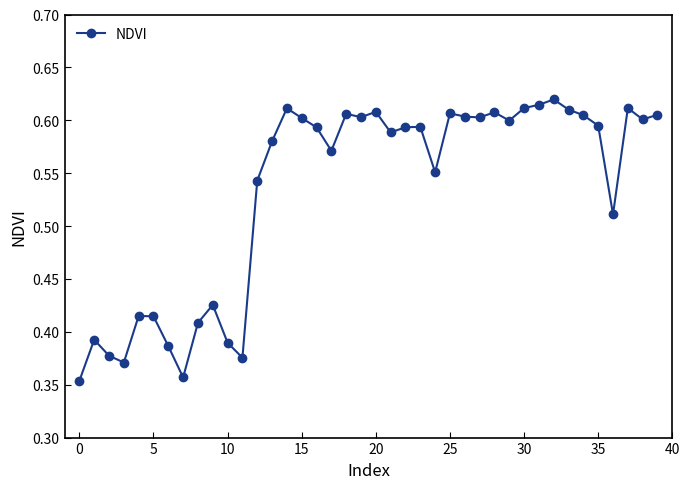

What is the sum of all values?

21.3